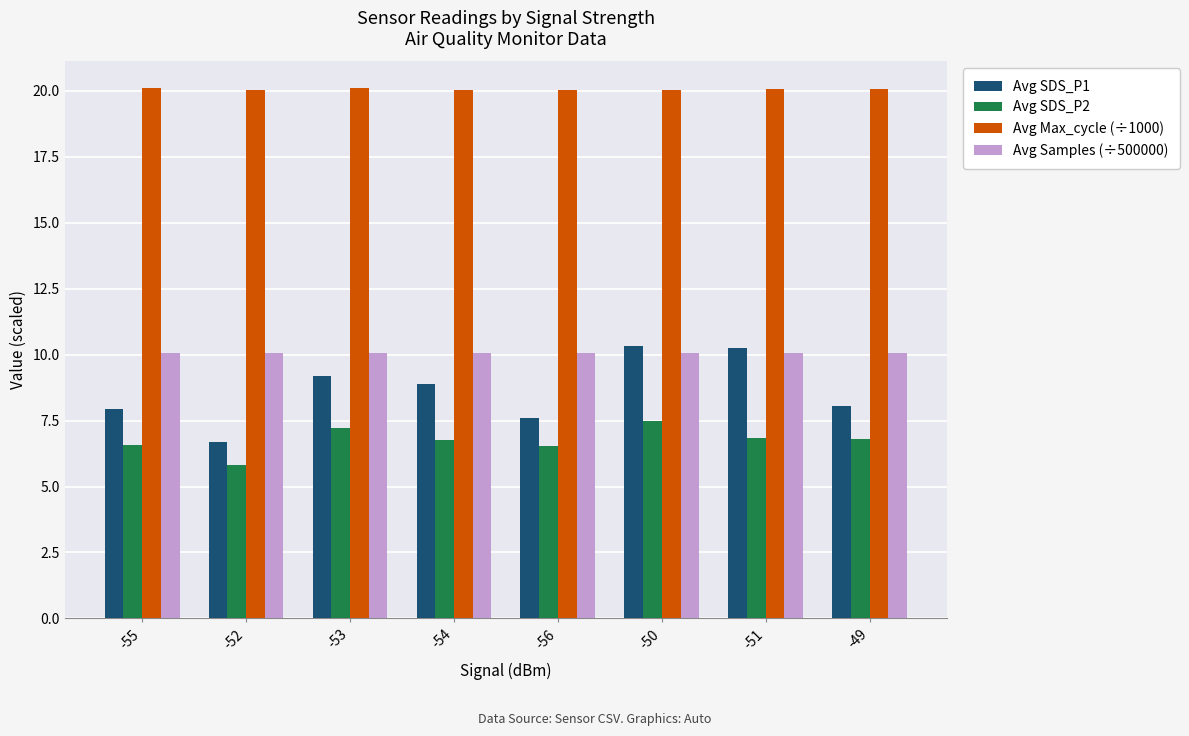

What value does the Avg SDS_P2 series have at -54?

6.8